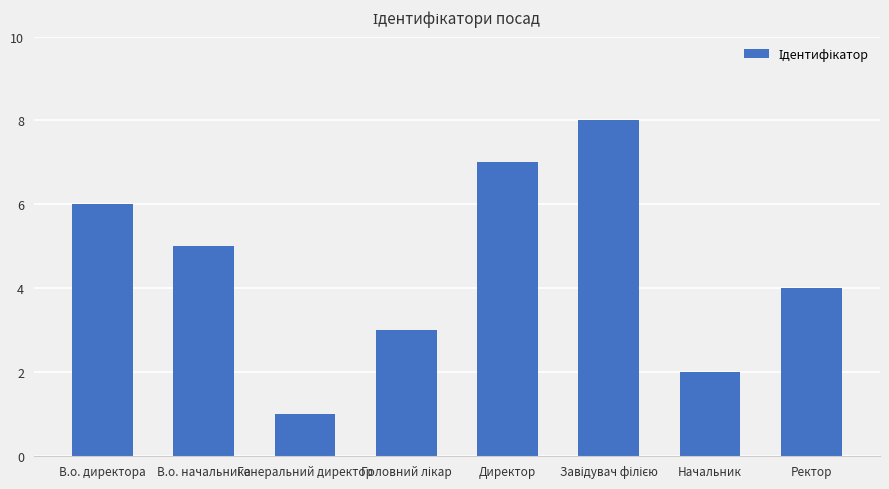

Is it true that the value at Ректор is 4?

True